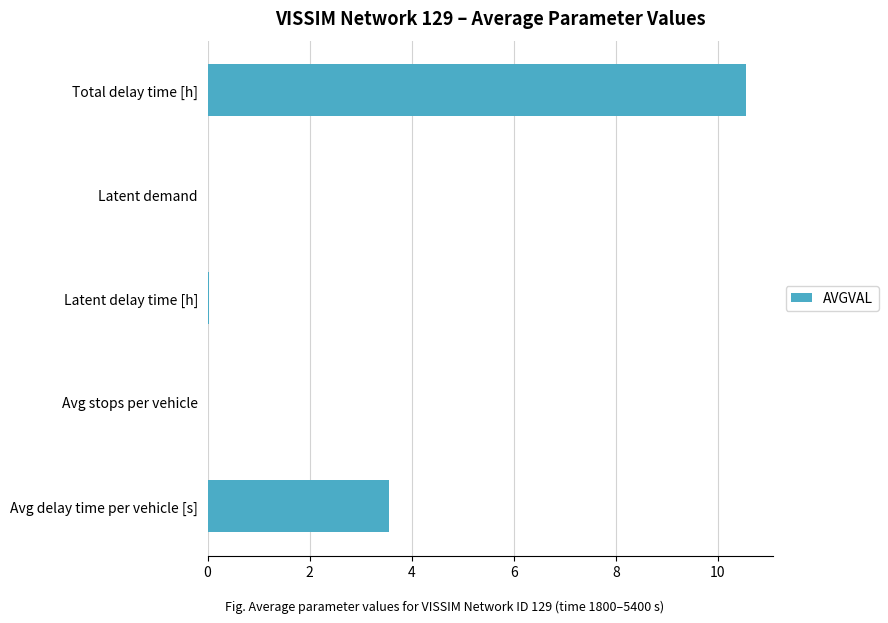

What is the change in value from Avg delay time per vehicle [s] to Total delay time [h]?

+7.0